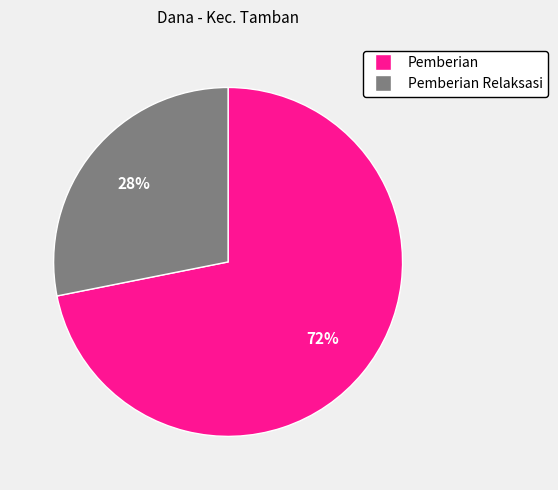

To the nearest percent, what is the difference between the largest and smallest slice percentages?

44%